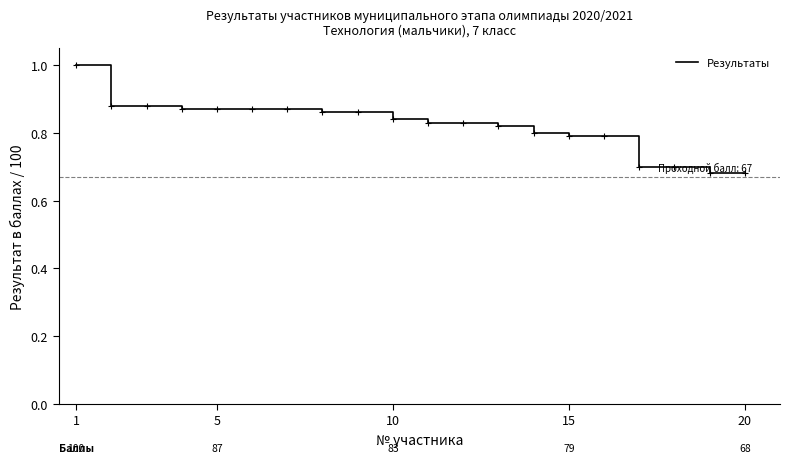

What is the difference between the maximum and minimum values?

0.3